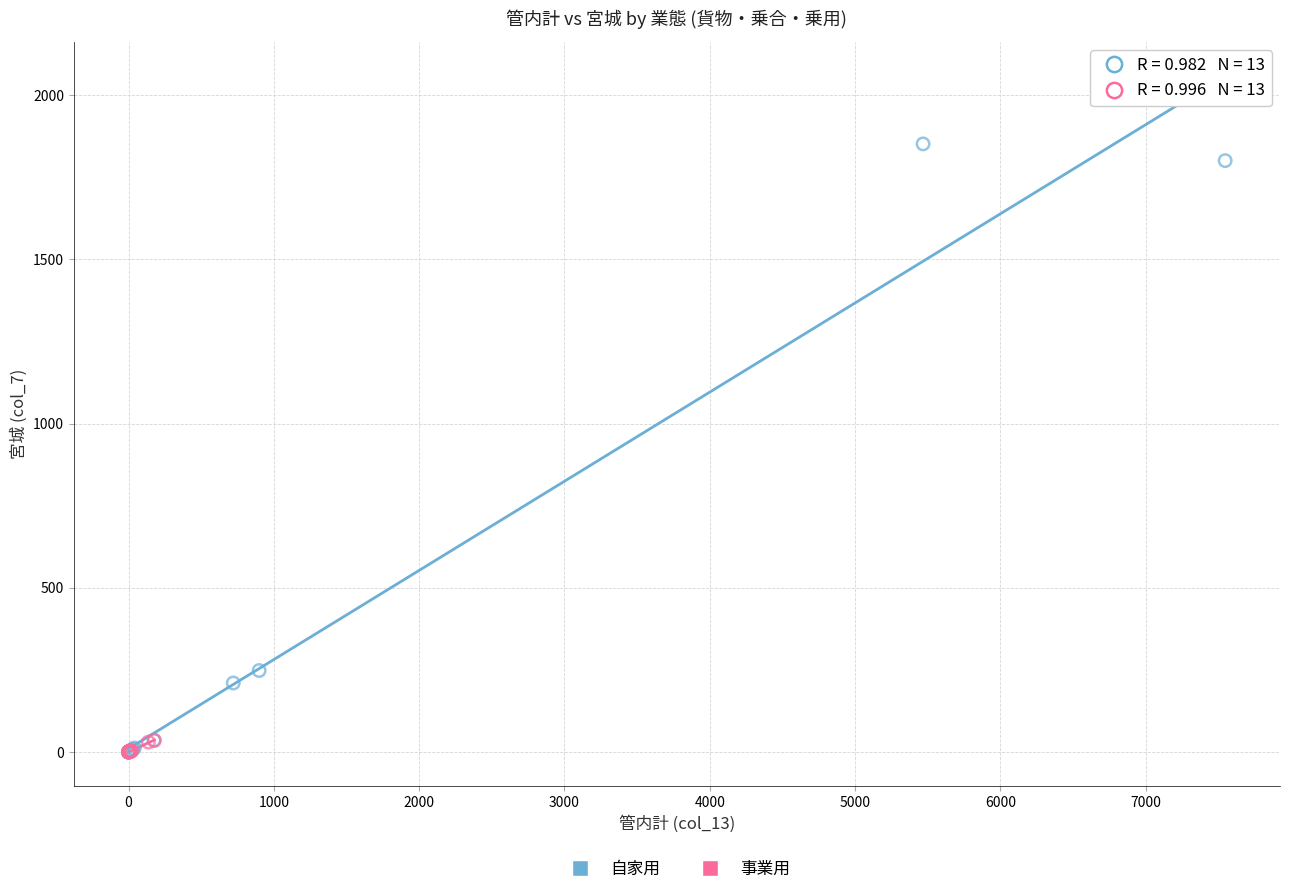

Which series reaches the maximum Y coordinate?

自家用